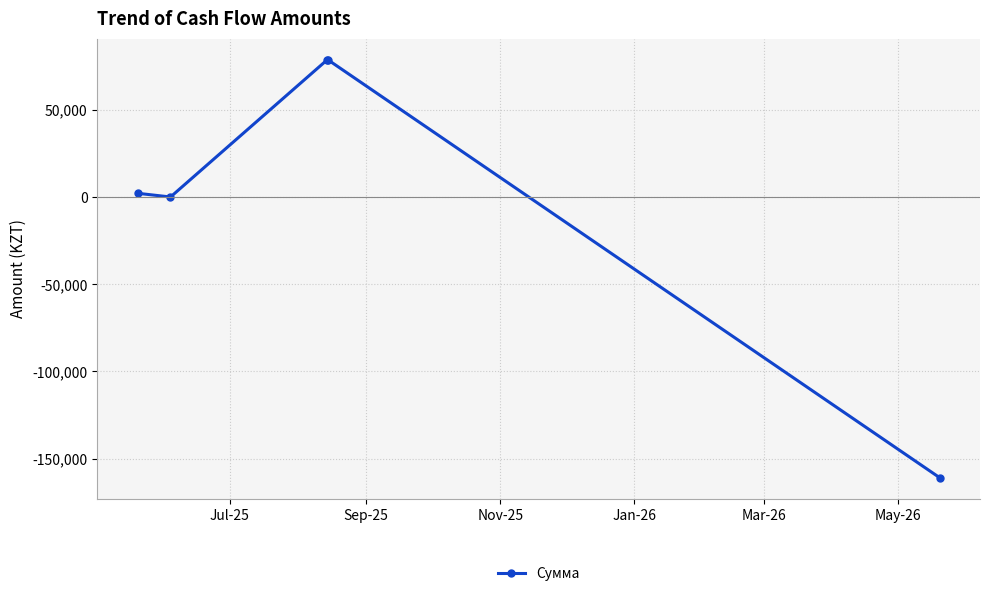

What is the maximum value shown in the chart?

78932.3